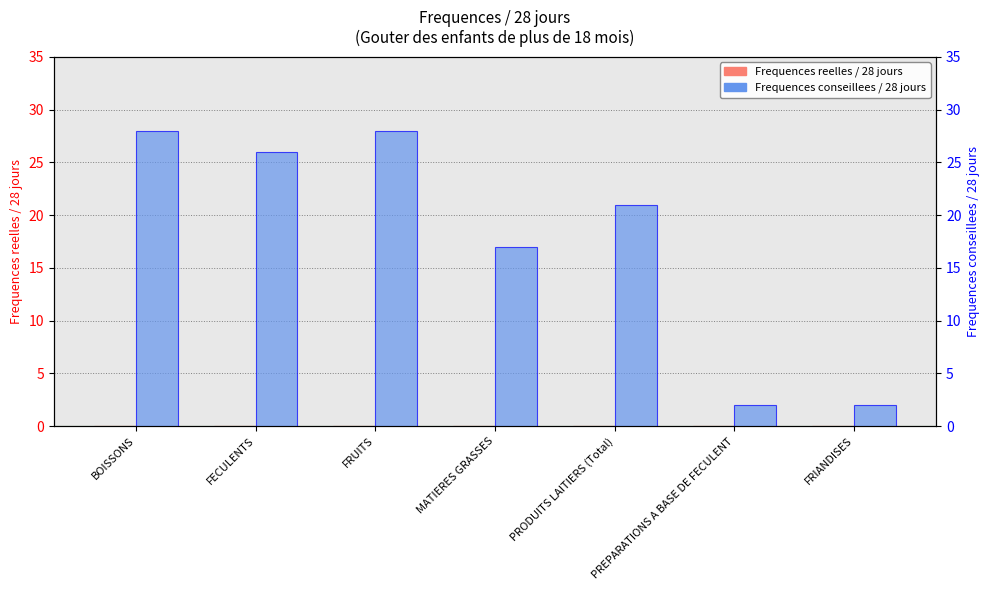

The Frequences conseillees / 28 jours series shows 11 at PRODUITS LAITIERS (Total). True or false?

False